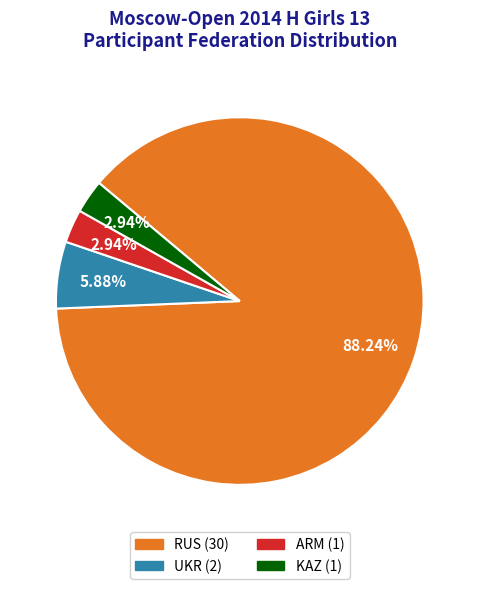

What percentage is NOT represented by RUS?

11.8%